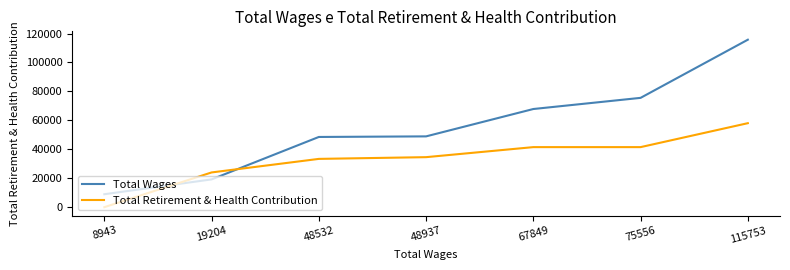

What is the sum of the Total Wages values at 75556 and 19204?

94760